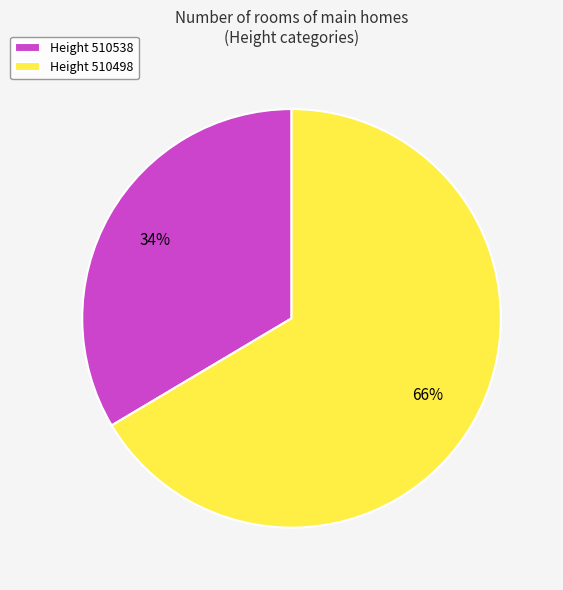

Is there any slice that represents more than half of the pie?

Yes